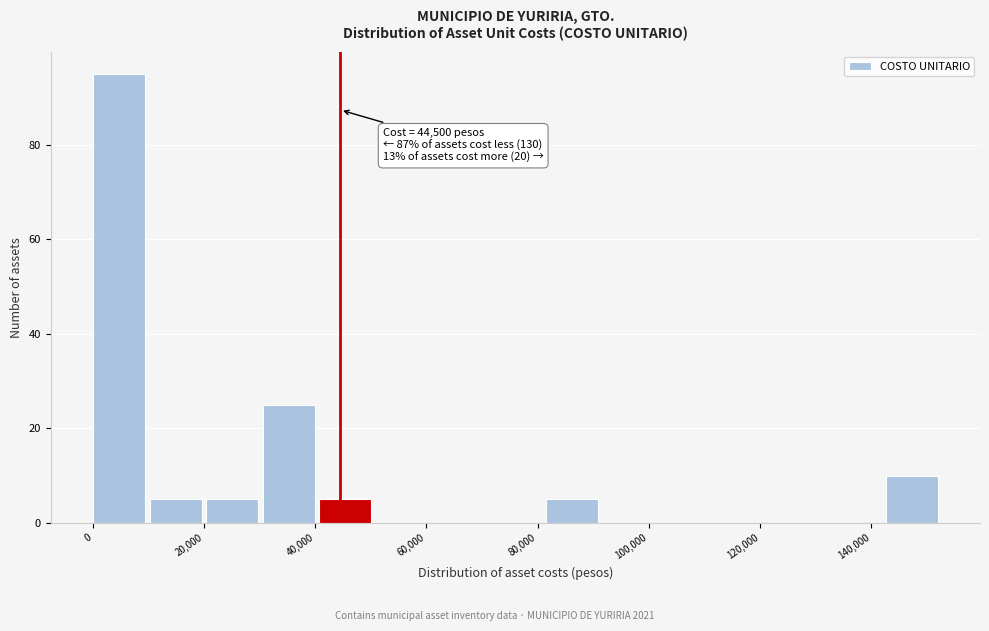

Over which range of the x-axis is the bar tallest?

0 to 10000